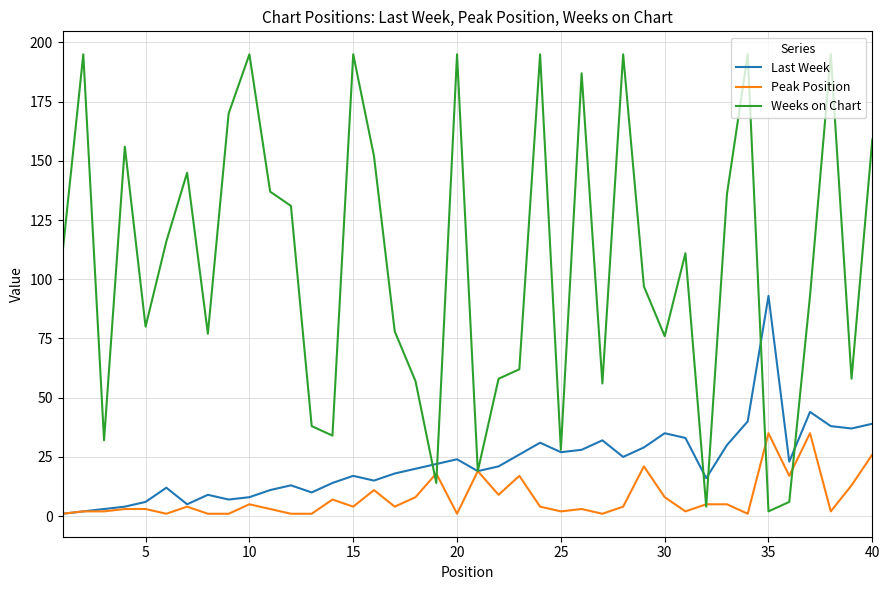

How many categories are shown in the chart?

40